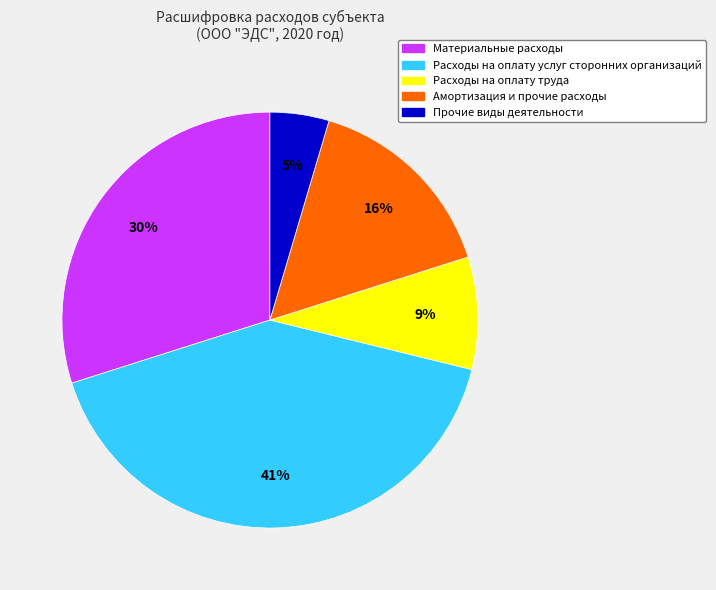

To the nearest percent, what is the average slice percentage?

20%